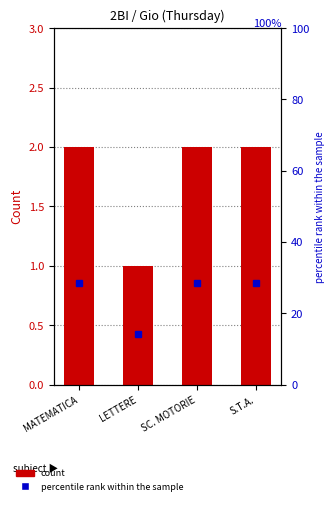

What is the label of the 3rd bar from the right?

LETTERE